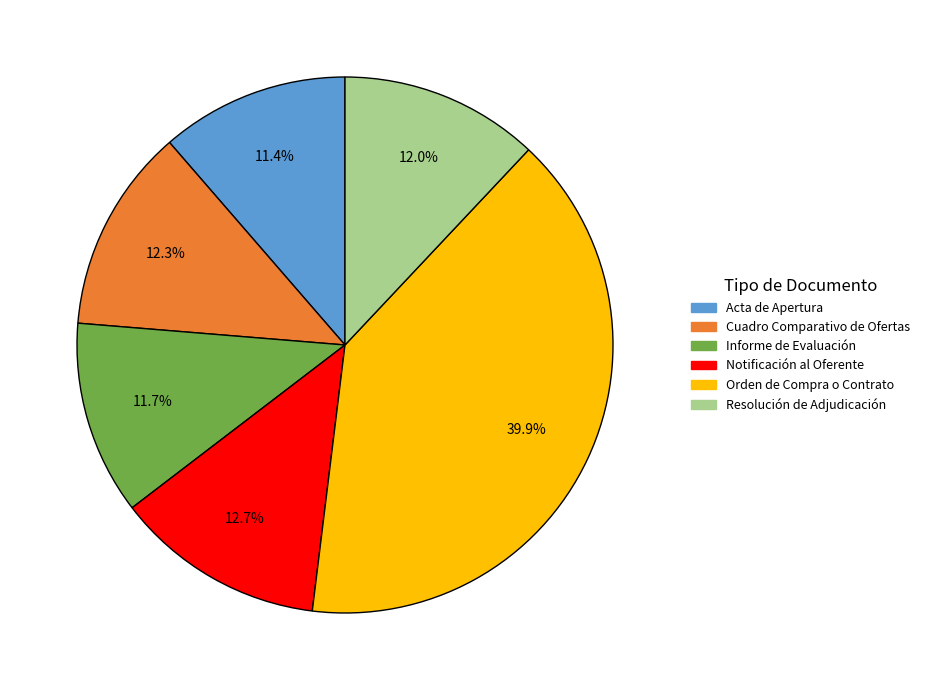

Count the number of slices in the pie.

6